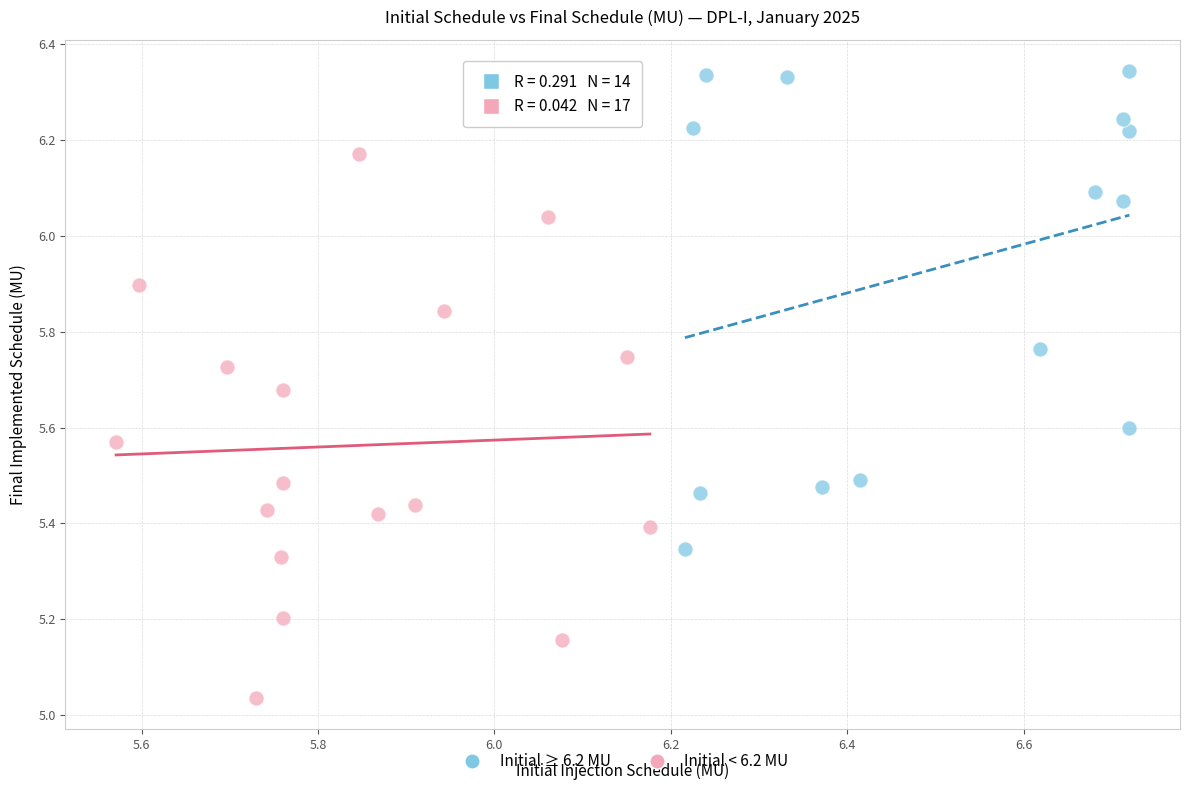

Which series reaches the maximum Y coordinate?

Initial ≥ 6.2 MU